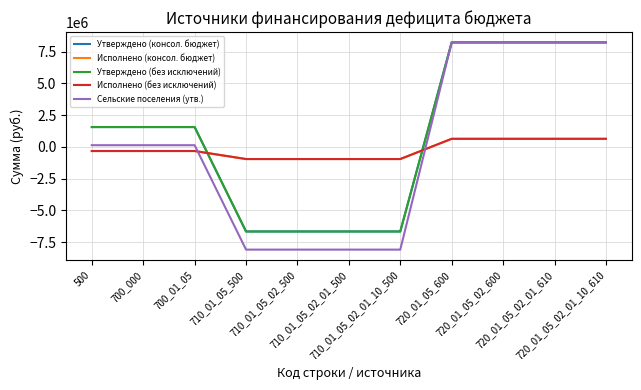

What is the total value across all series at 720_01_05_02_01_10_610?

25935284.9